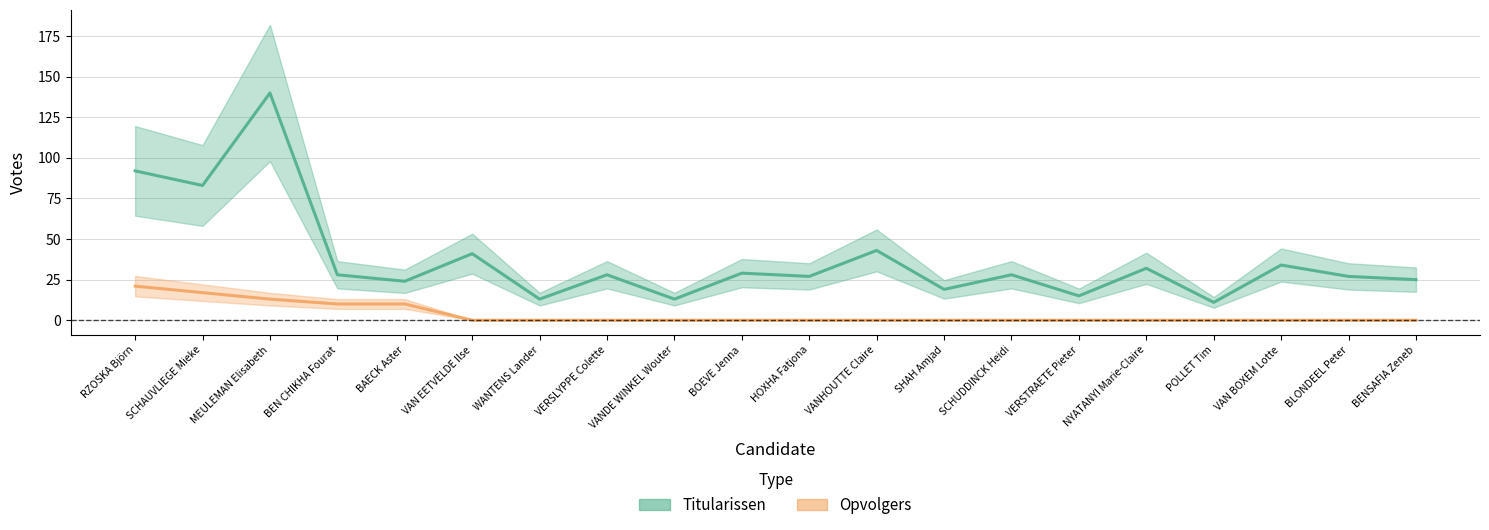

Where is the first local maximum for Titularissen?

MEULEMAN Elisabeth